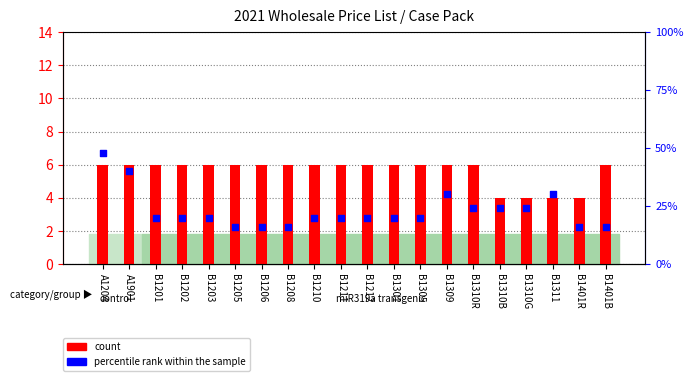

Which series has the widest spread of Y values?

percentile rank within the sample